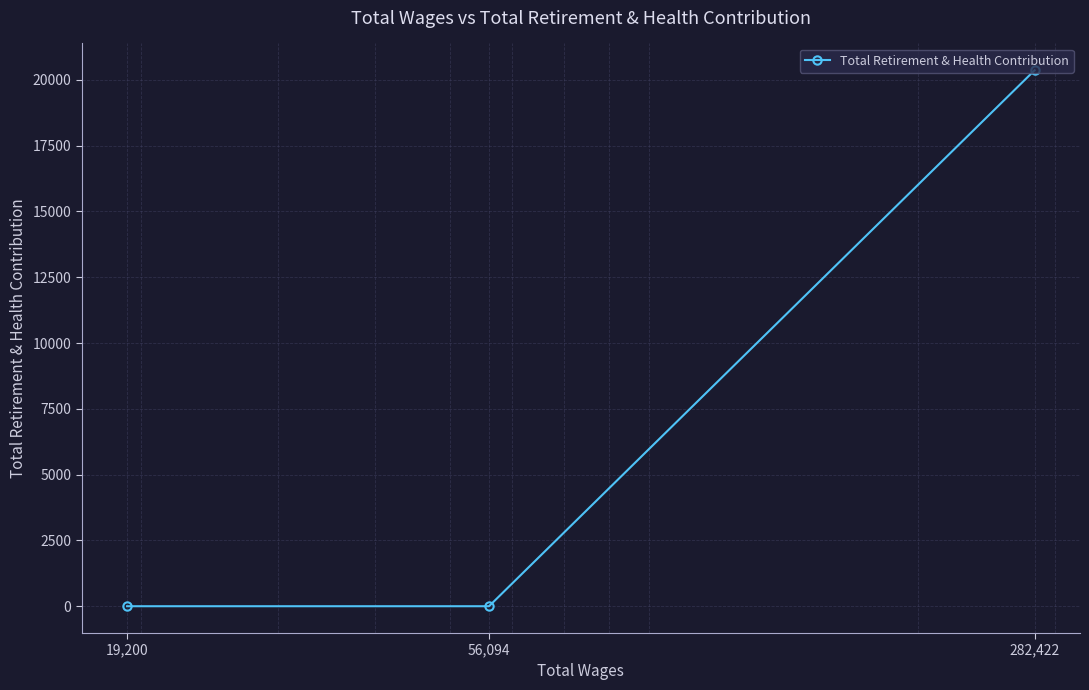

How many positive values are there?

1